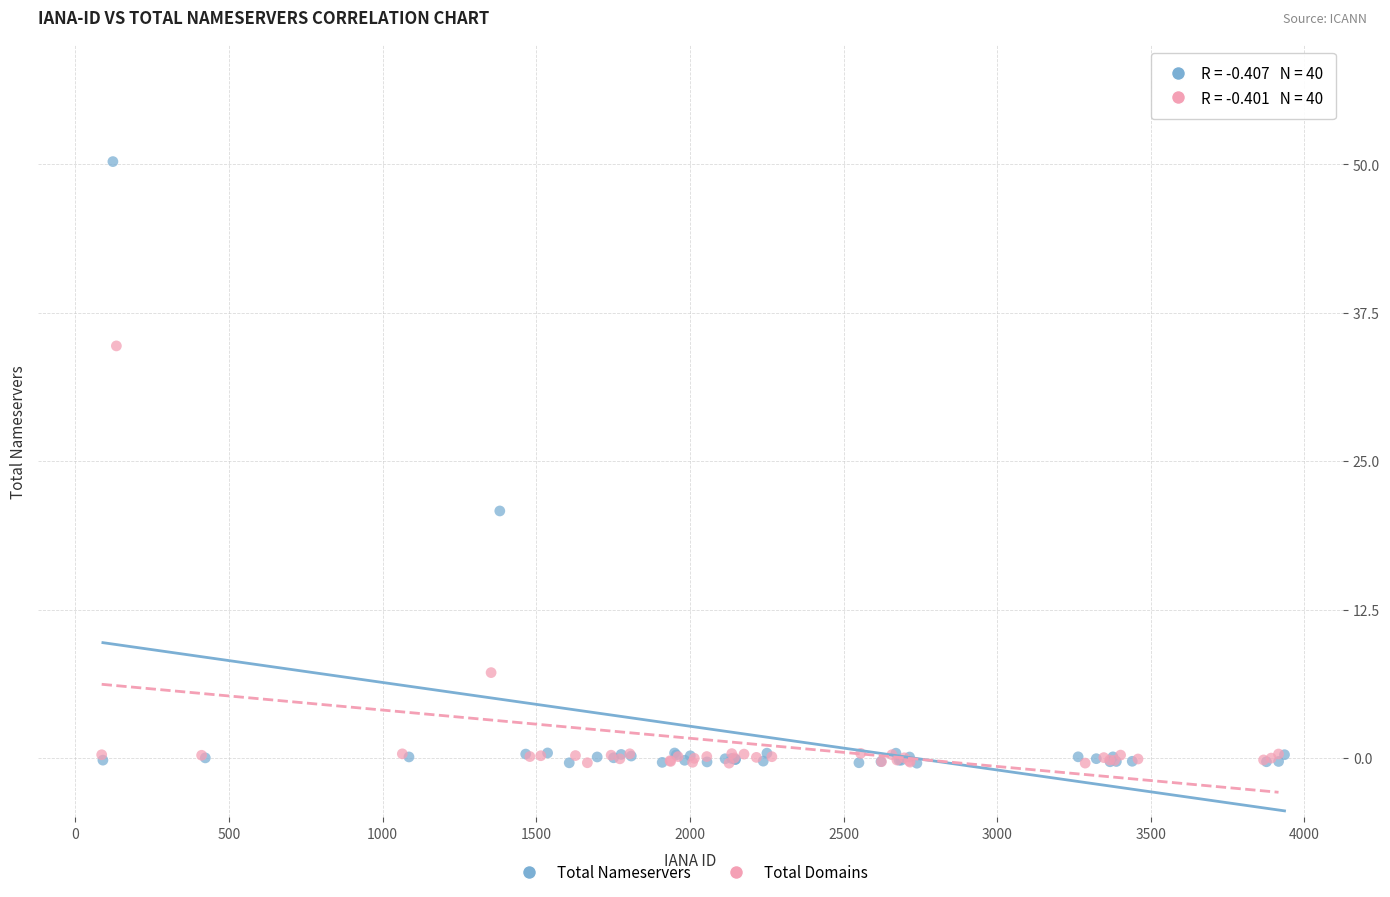

Which series has the largest Y range (max minus min)?

Total Nameservers